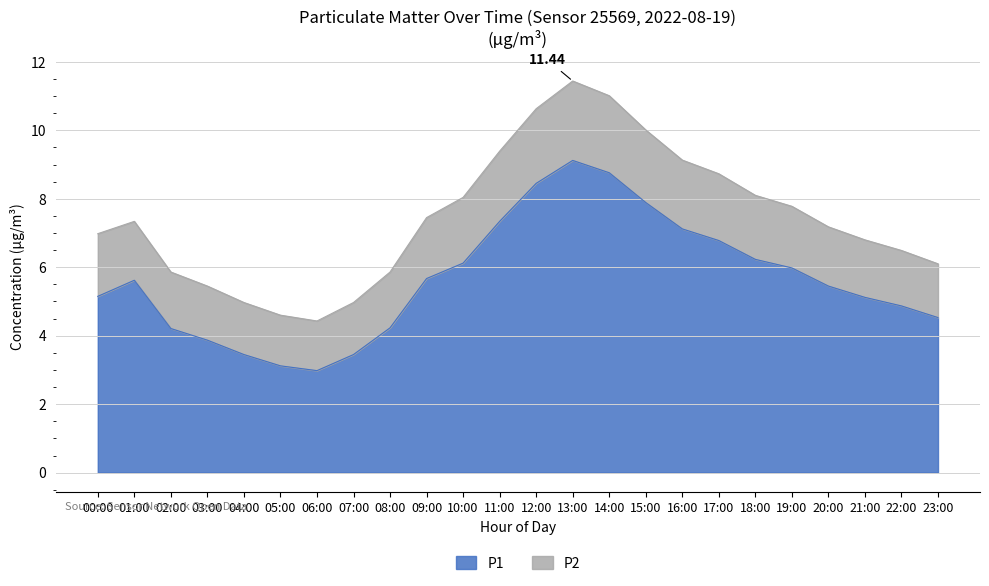

Count the number of categories in the chart.

24